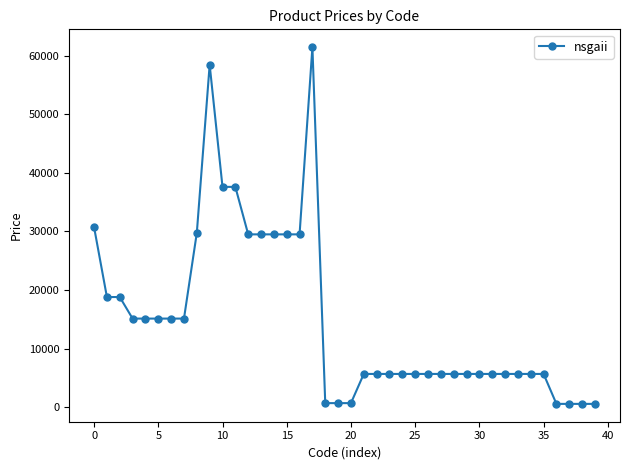

How many data points does each series have?

40